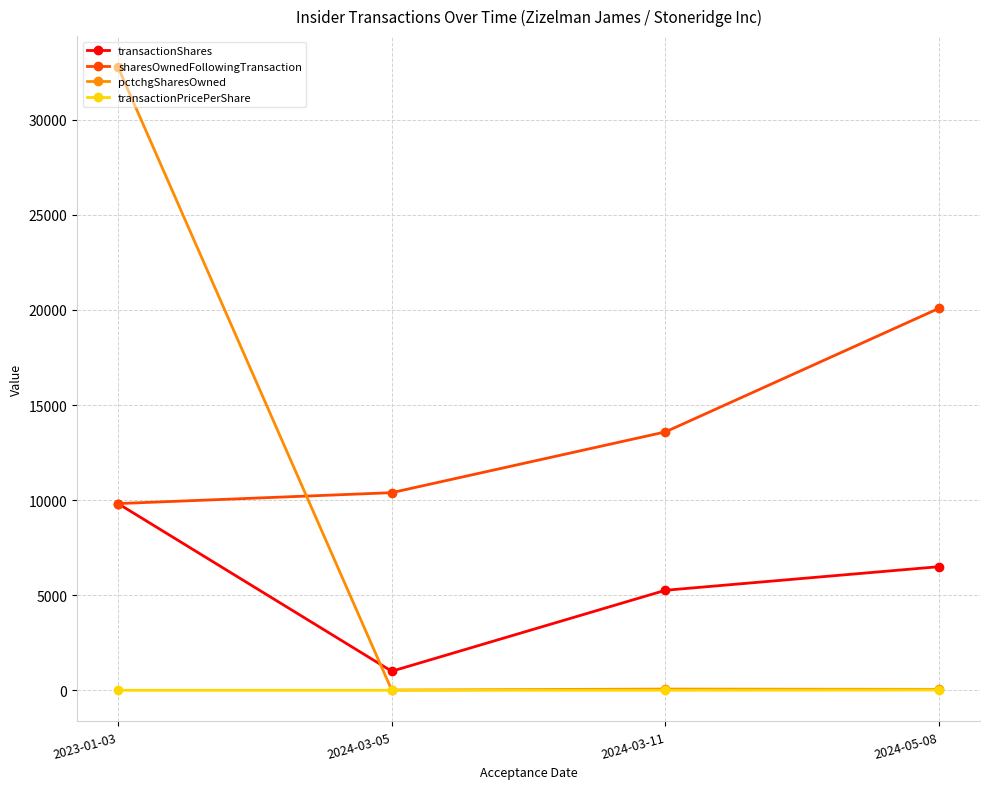

What is the total value across all series at 2023-01-03?

52403.0